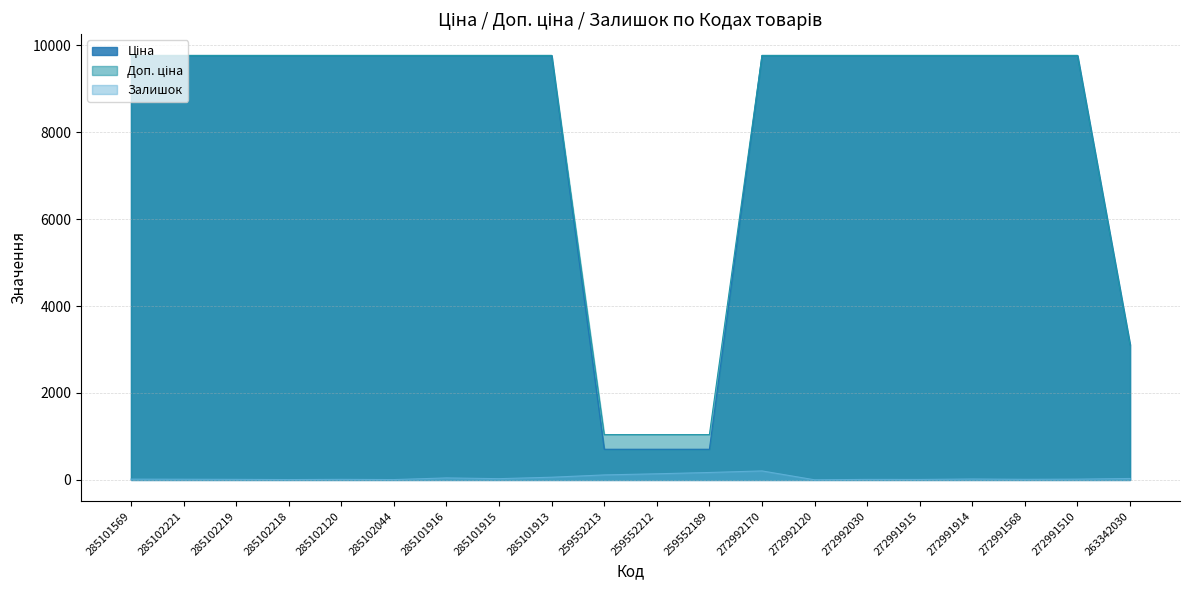

True or false: Ціна and Доп. ціна cross at least once.

False